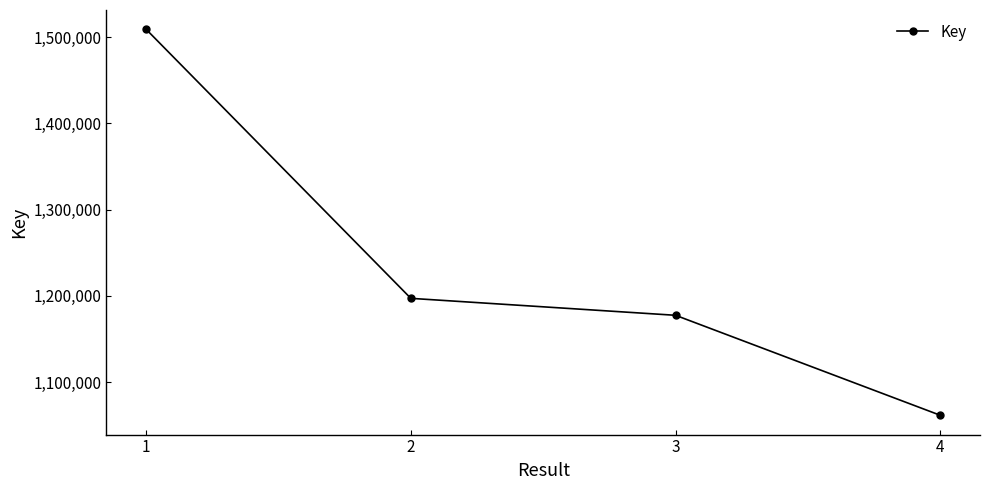

What is the approximate value at 4?

1061687